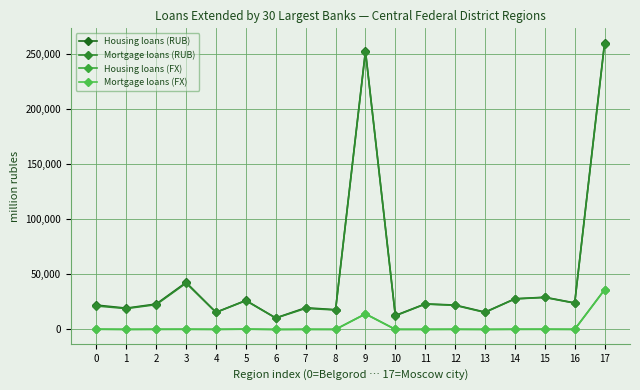

At which label does Housing loans (FX) reach its peak?

17